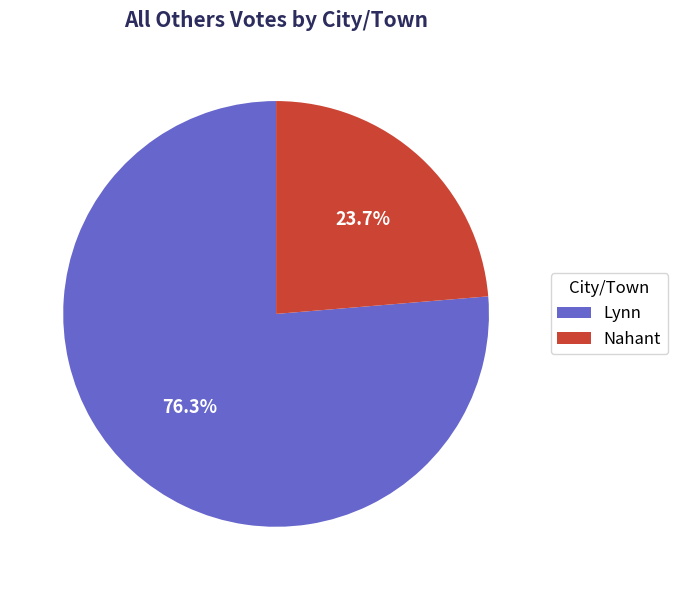

True or false: Lynn accounts for 69% of the total.

False